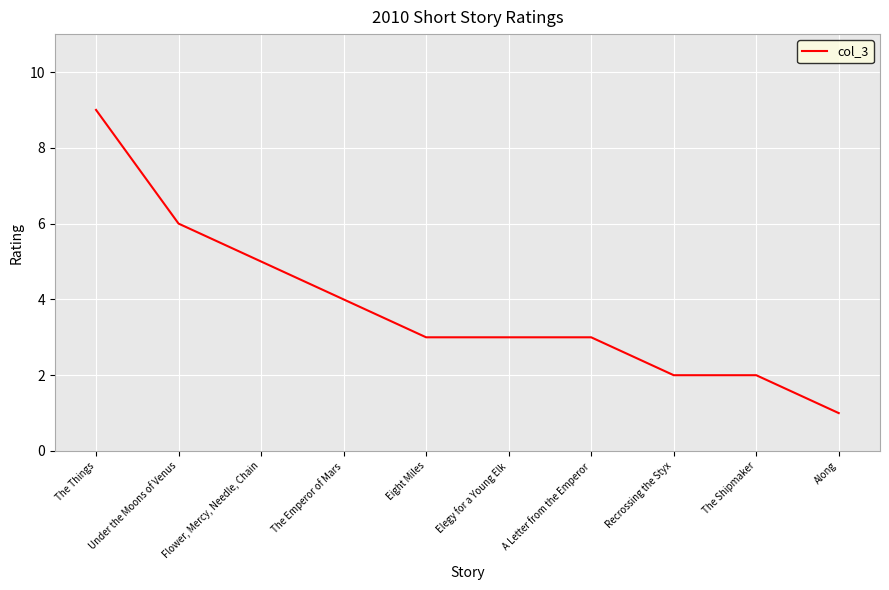

Does the chart have visible grid lines?

Yes